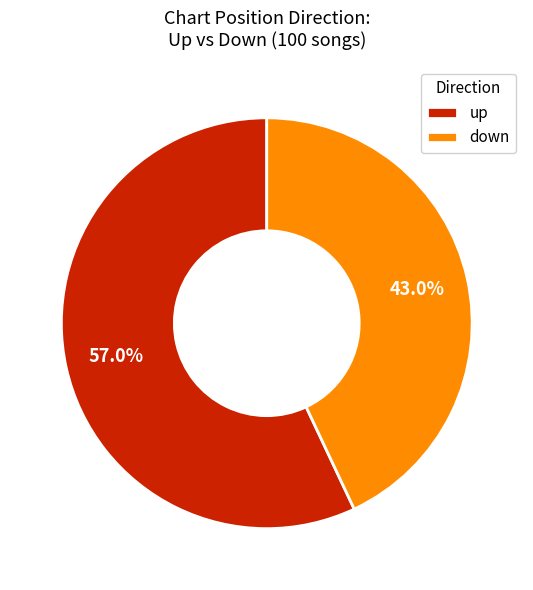

What is the total percentage of down and up?

100.0%